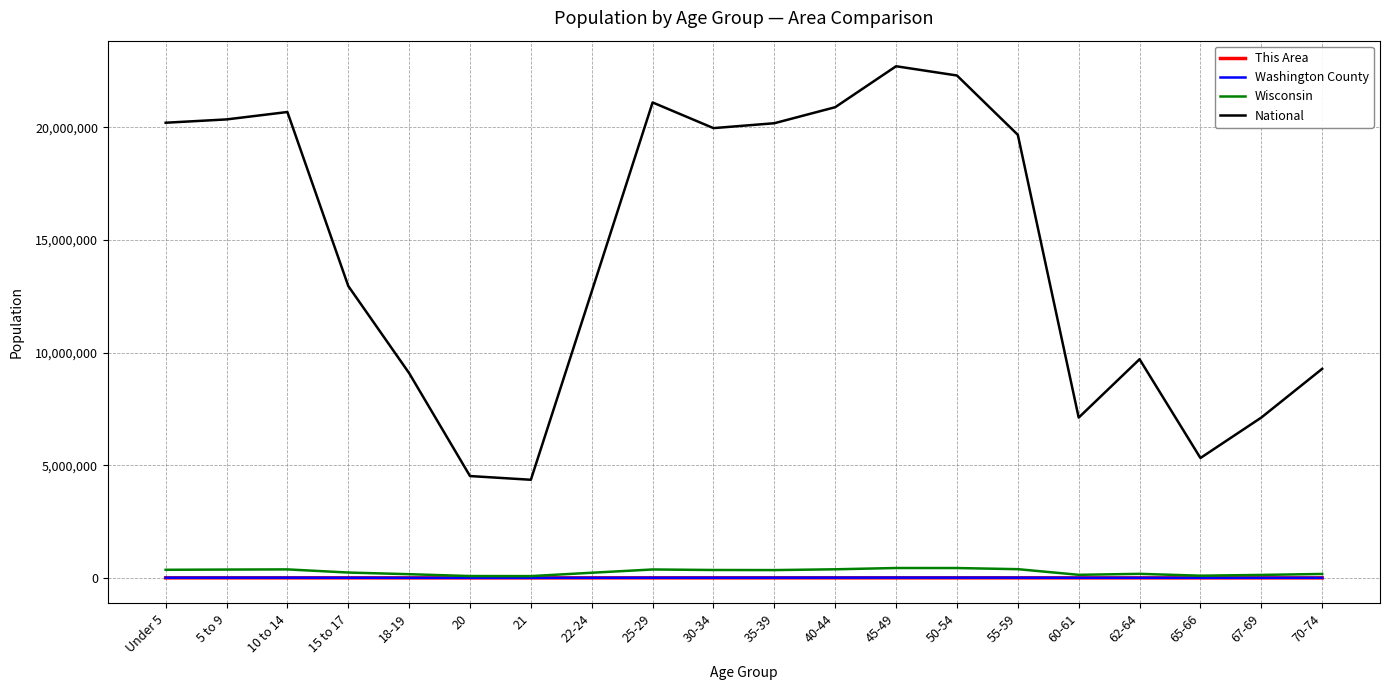

What is the total value across all series at 20?

4601102